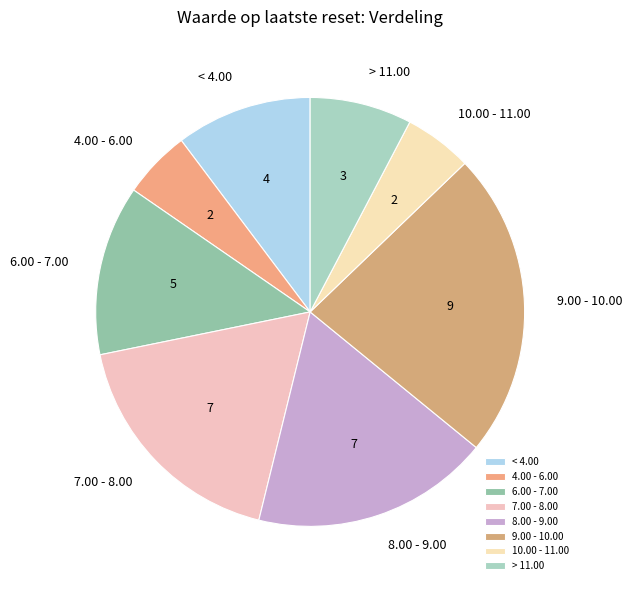

Approximately how many times larger is the value at 6.00 - 7.00 compared to 9.00 - 10.00?

0.6